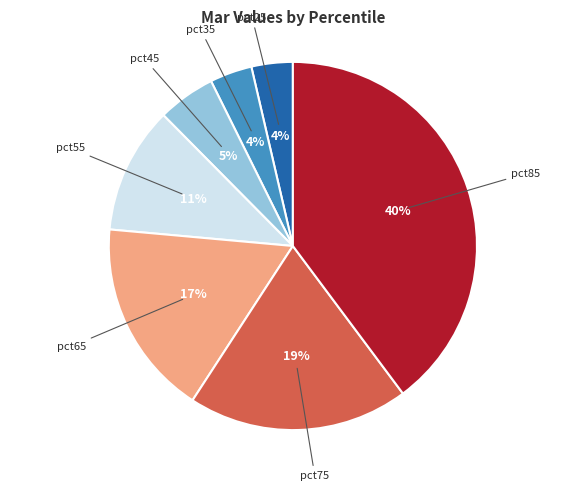

Is there any slice that represents more than half of the pie?

No